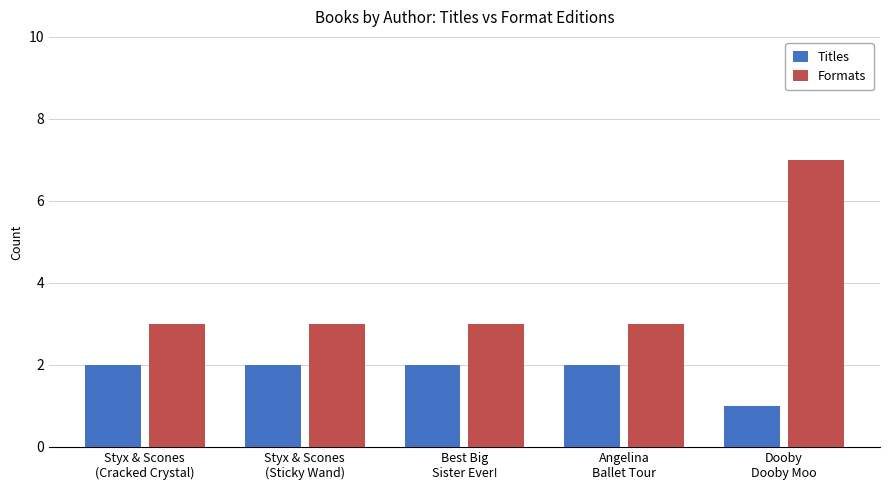

At which category does the chart reach its minimum across all series?

Dooby
Dooby Moo